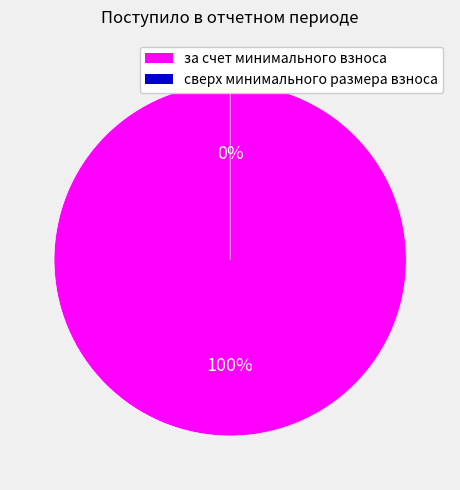

How many slices are in this pie chart?

2